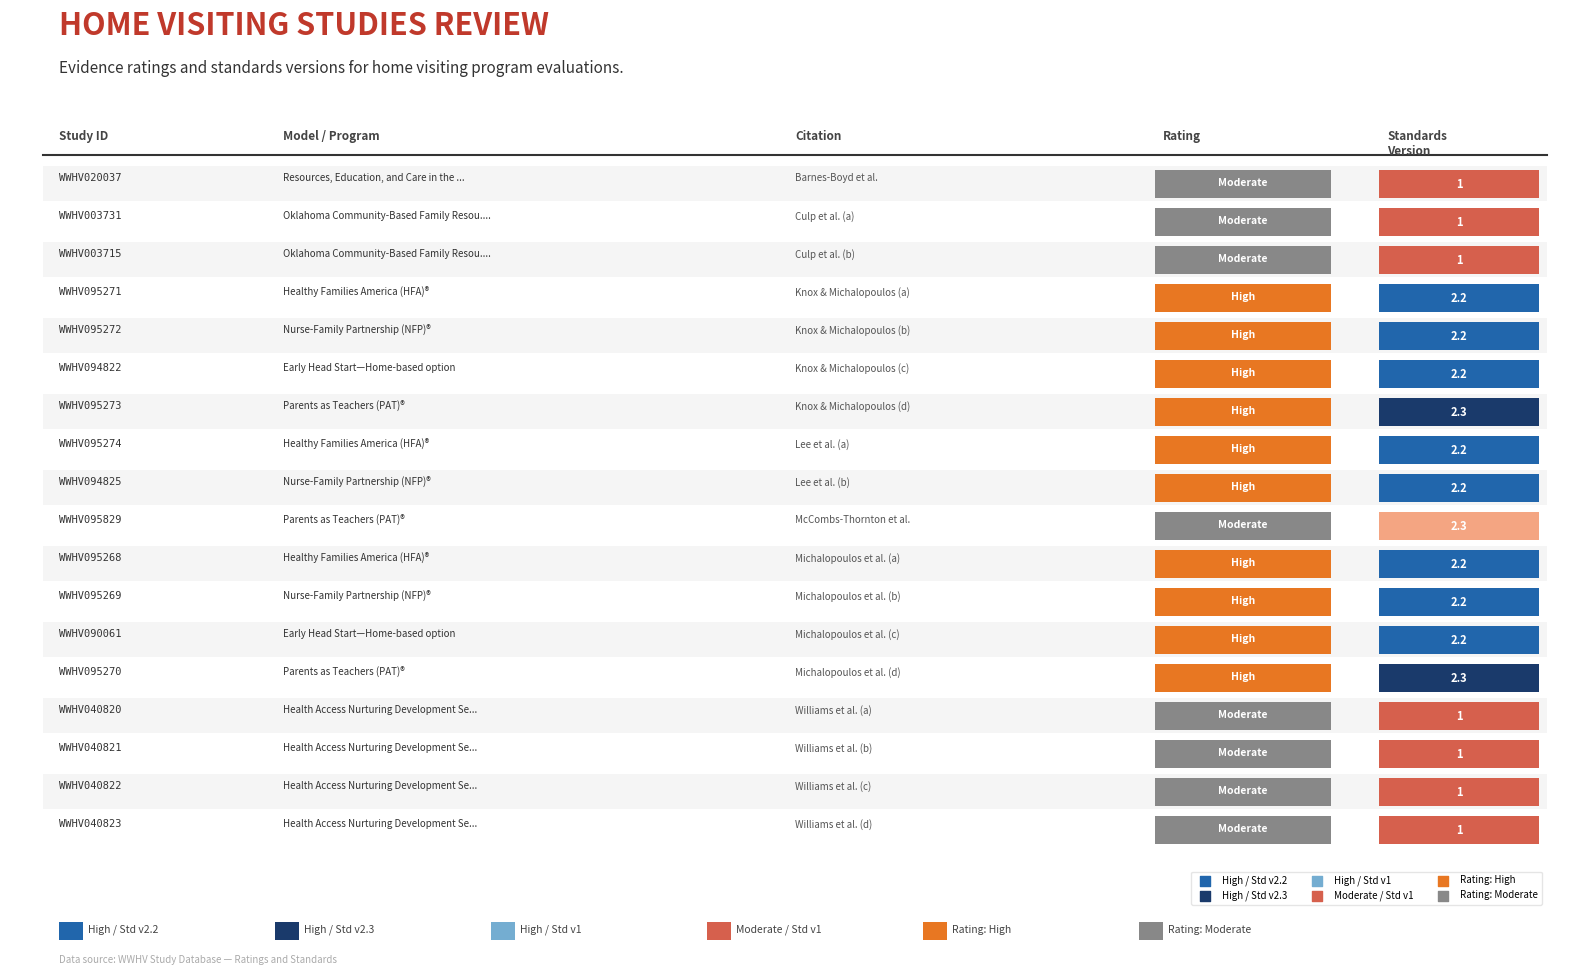

What is the minimum value shown in the chart?

1.0